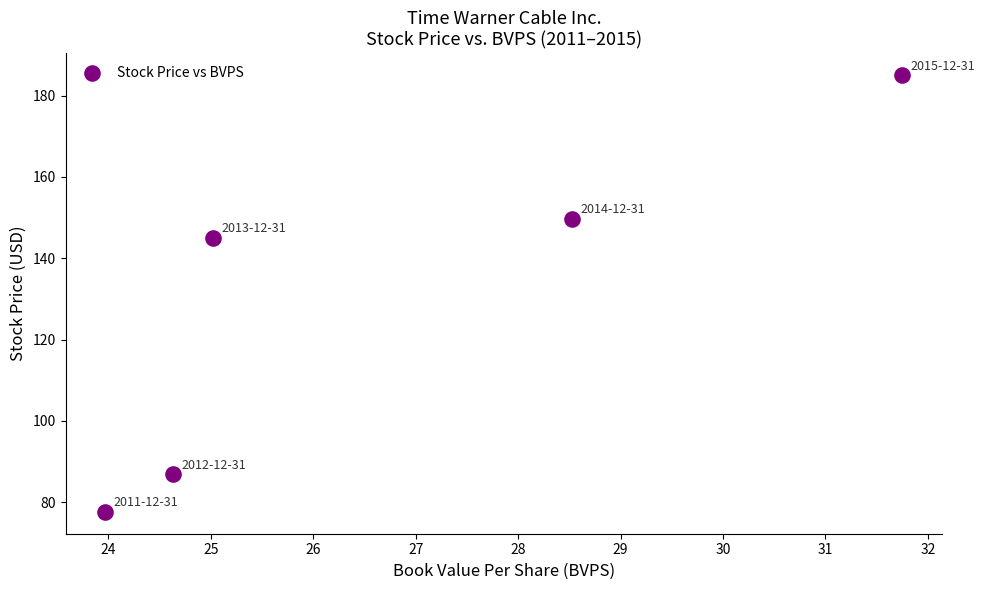

What is the range of X values (max minus min)?

7.8